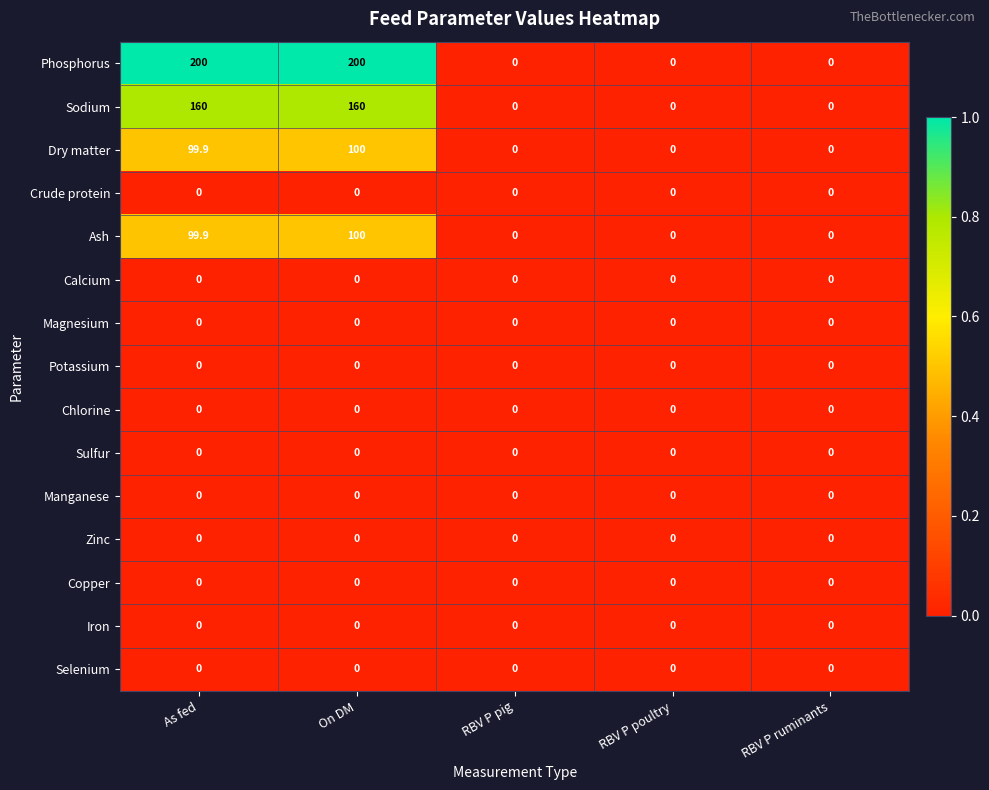

How many series are shown in this chart?

15